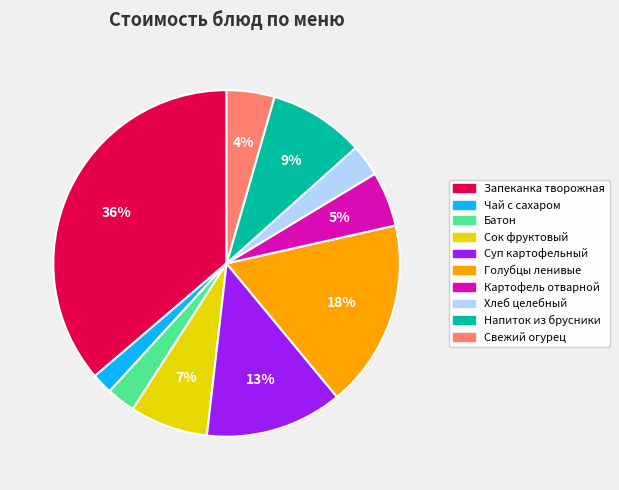

Which slice is the largest?

Запеканка творожная